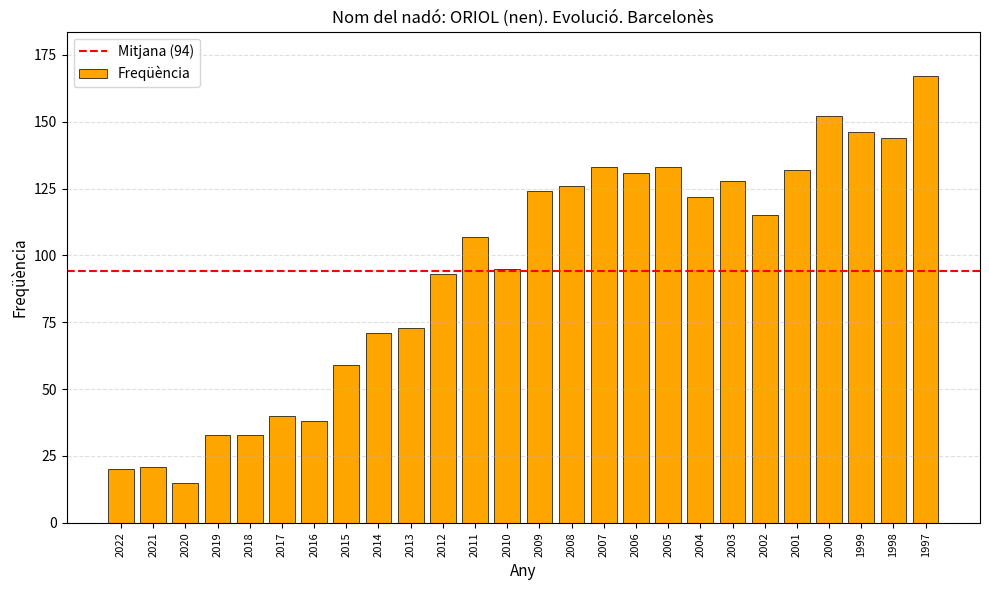

How many series are shown in this chart?

1